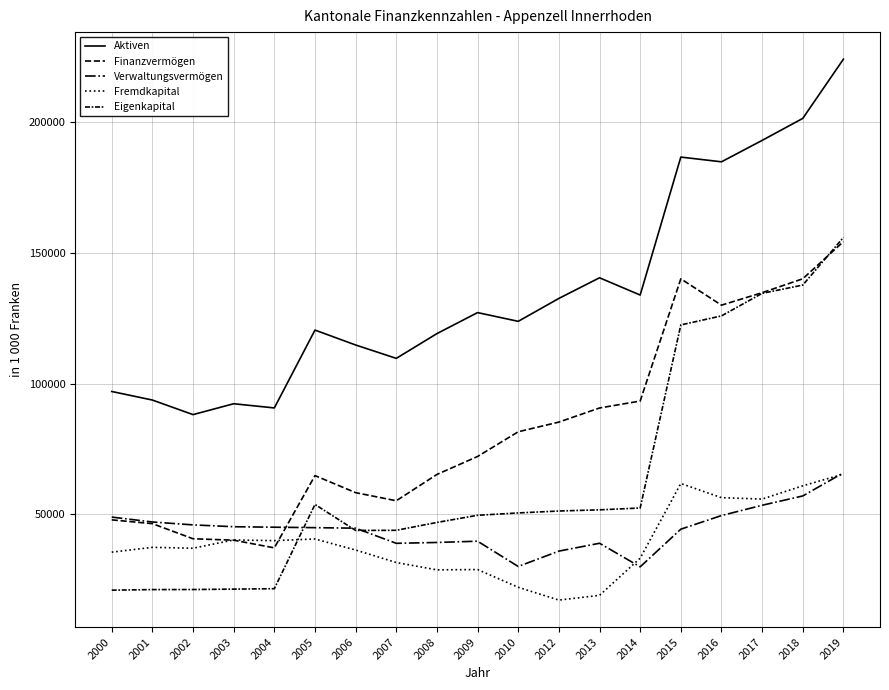

Does the chart display data point markers on the line(s)?

No